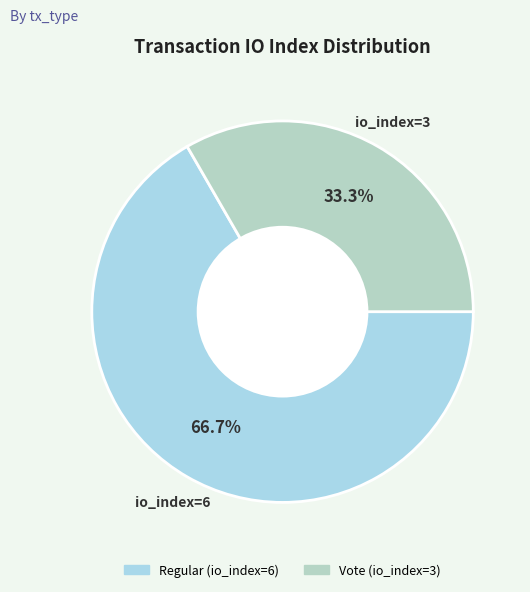

How many slices are in this pie chart?

2